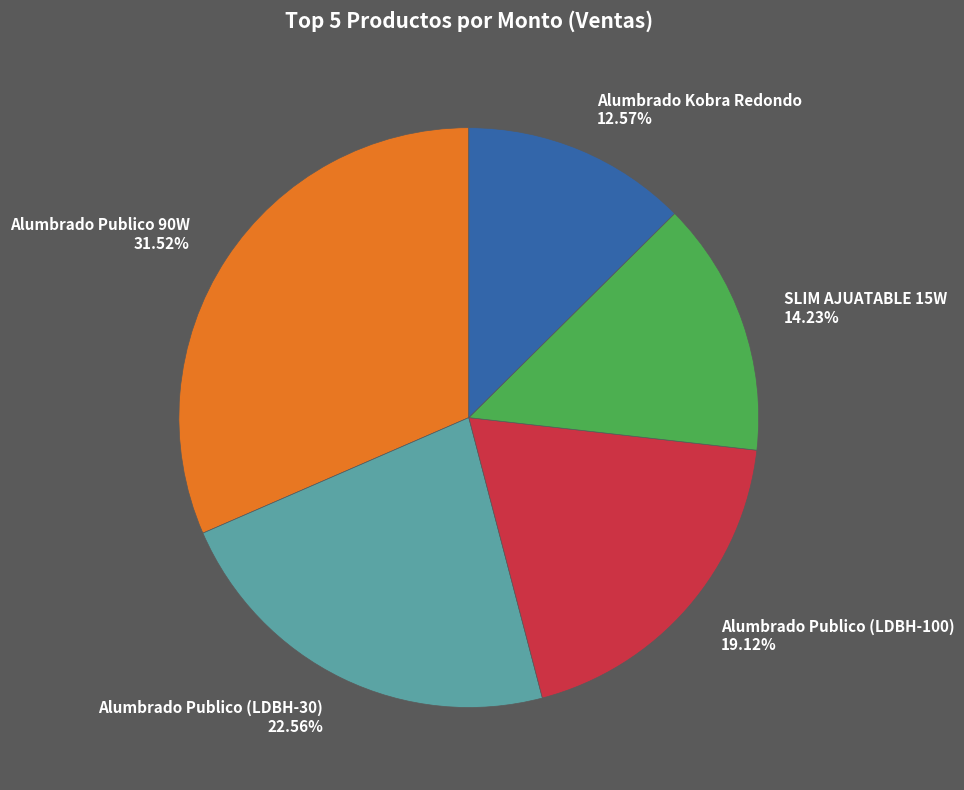

Does Alumbrado Publico (LDBH-30) 22.56% represent more than half of the total?

No